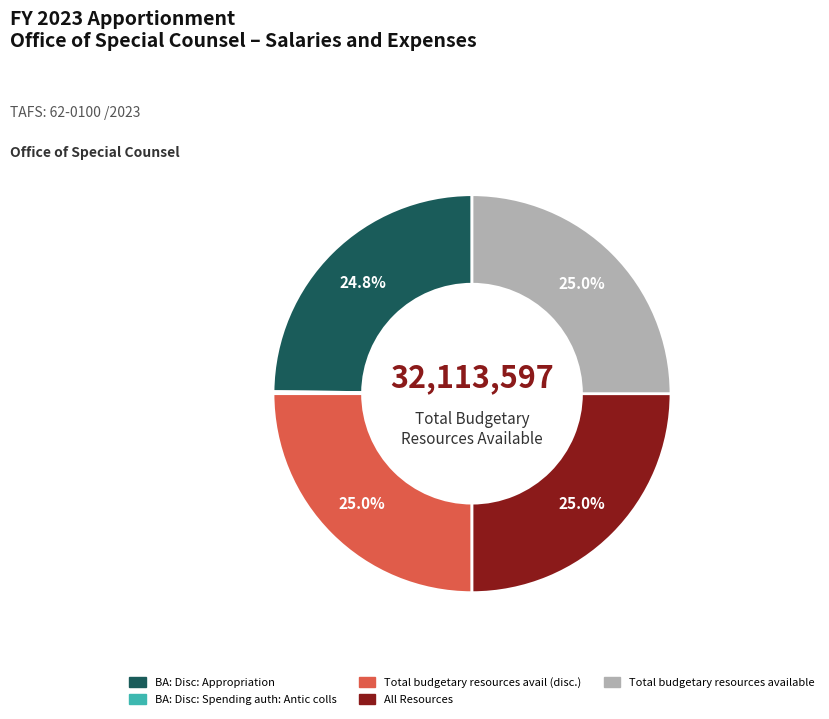

Is there any slice that represents more than half of the pie?

No